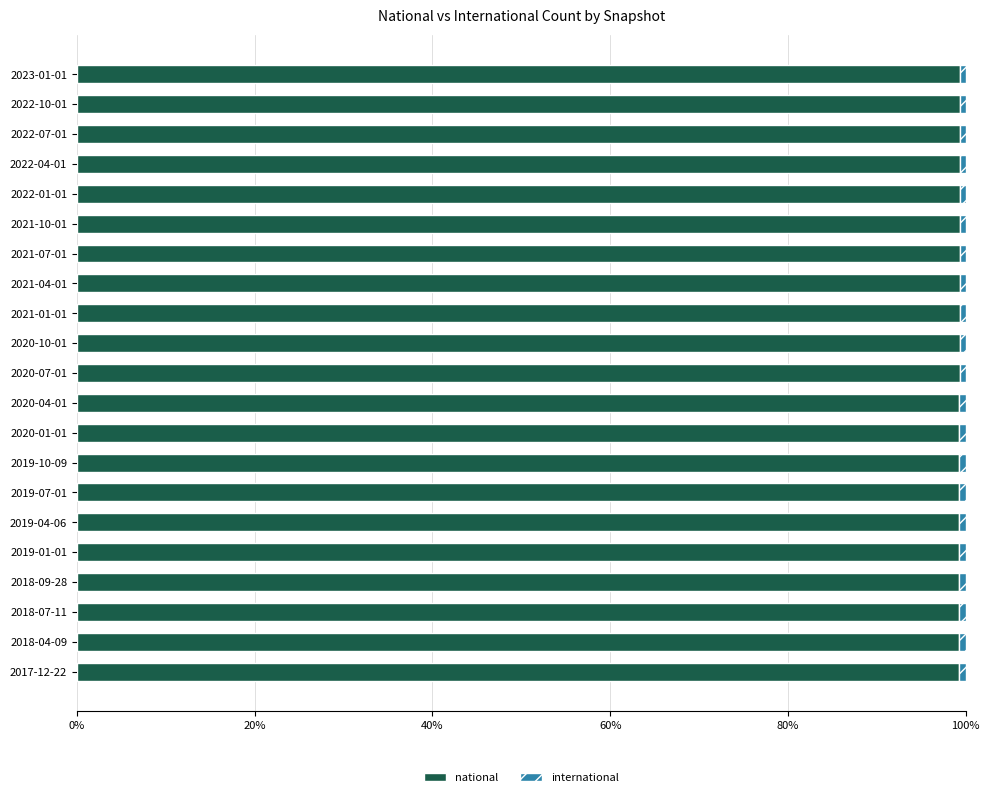

What is the minimum value for national?

99.3